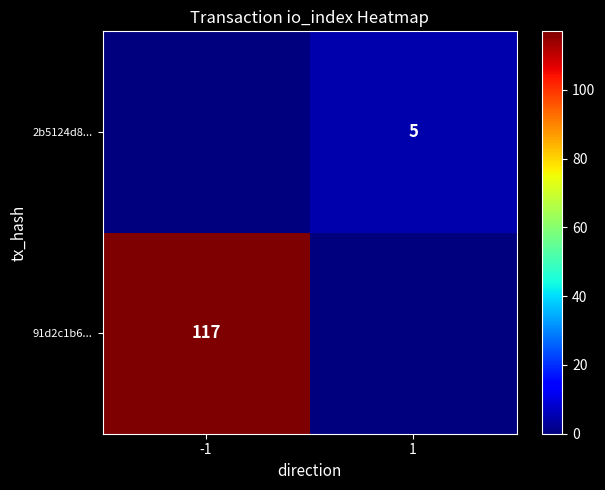

How many data points does each series have?

2